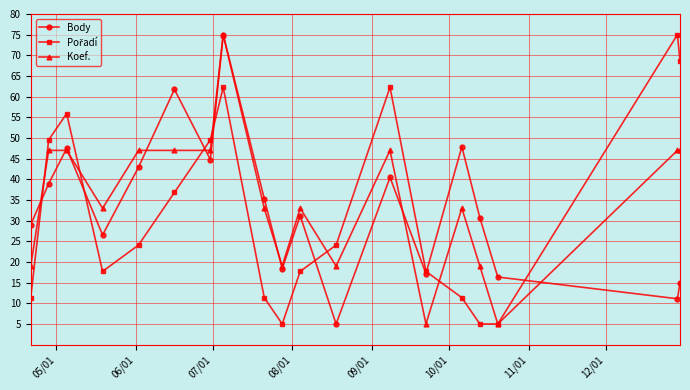

Which series has the largest total across all categories?

Koef.